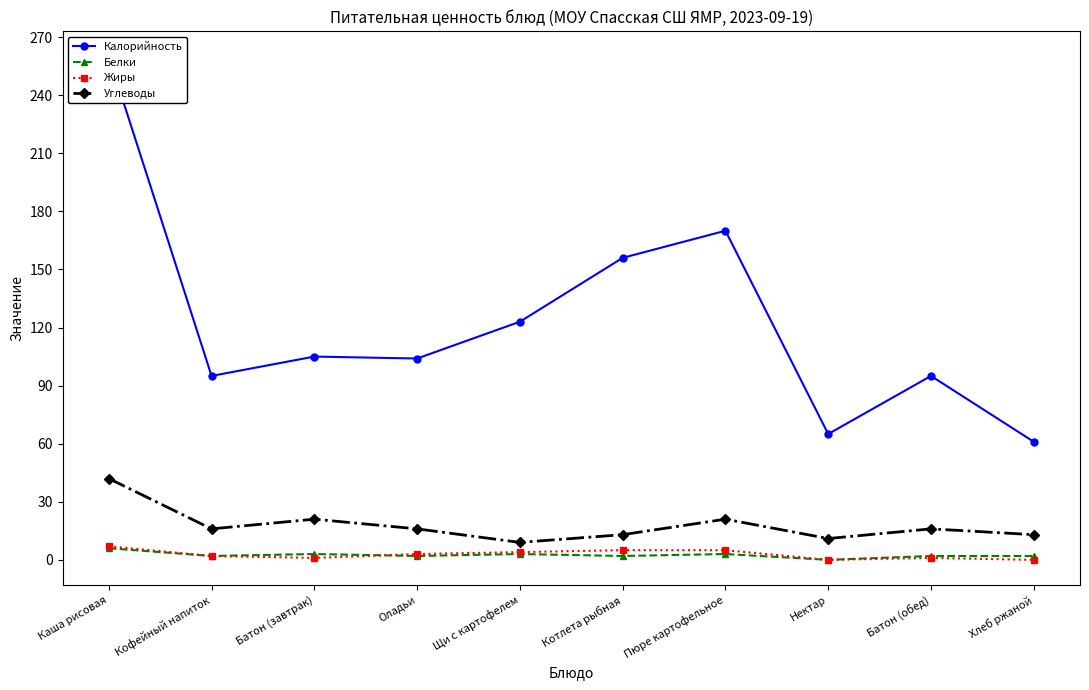

Reading left to right, transcribe all the data shown in this chart.

Калорийность: 260	95	105	104	123	156	170	65	95	61
Белки: 6	2	3	2	3	2	3	0	2	2
Жиры: 7	2	1	3	4	5	5	0	1	0
Углеводы: 42	16	21	16	9	13	21	11	16	13